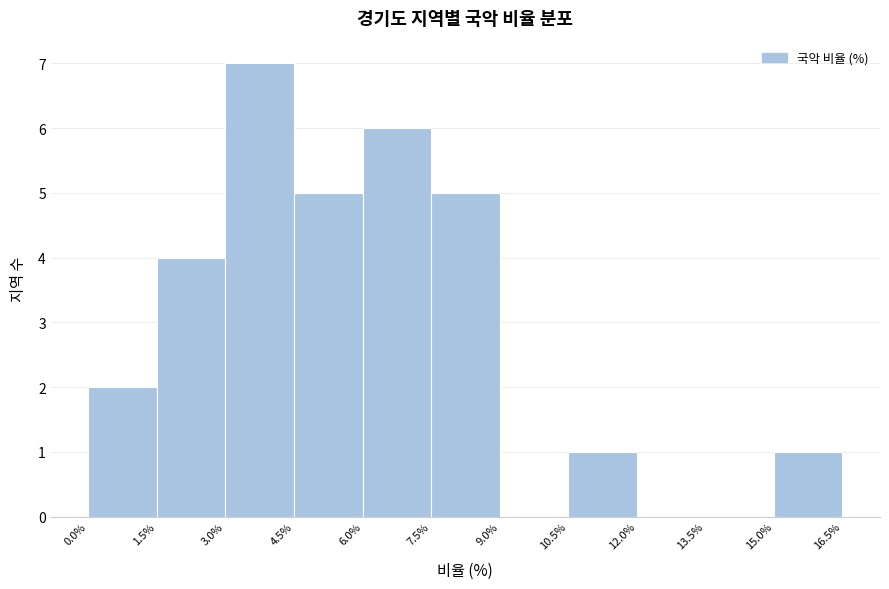

Reading left to right, transcribe this chart: for each bar, give the range it covers on the x-axis and its height. The values are not printed on the chart, so give them approximately, as read against the axis.

0.0% to 1.5%: 2
1.5% to 3.0%: 4
3.0% to 4.5%: 7
4.5% to 6.0%: 5
6.0% to 7.5%: 6
7.5% to 9.0%: 5
9.0% to 10.5%: 0
10.5% to 12.0%: 1
12.0% to 13.5%: 0
13.5% to 15.0%: 0
15.0% to 16.5%: 1